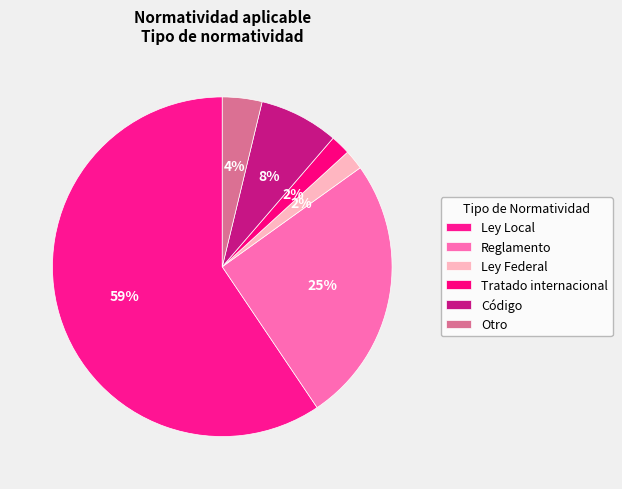

Count the number of slices in the pie.

6